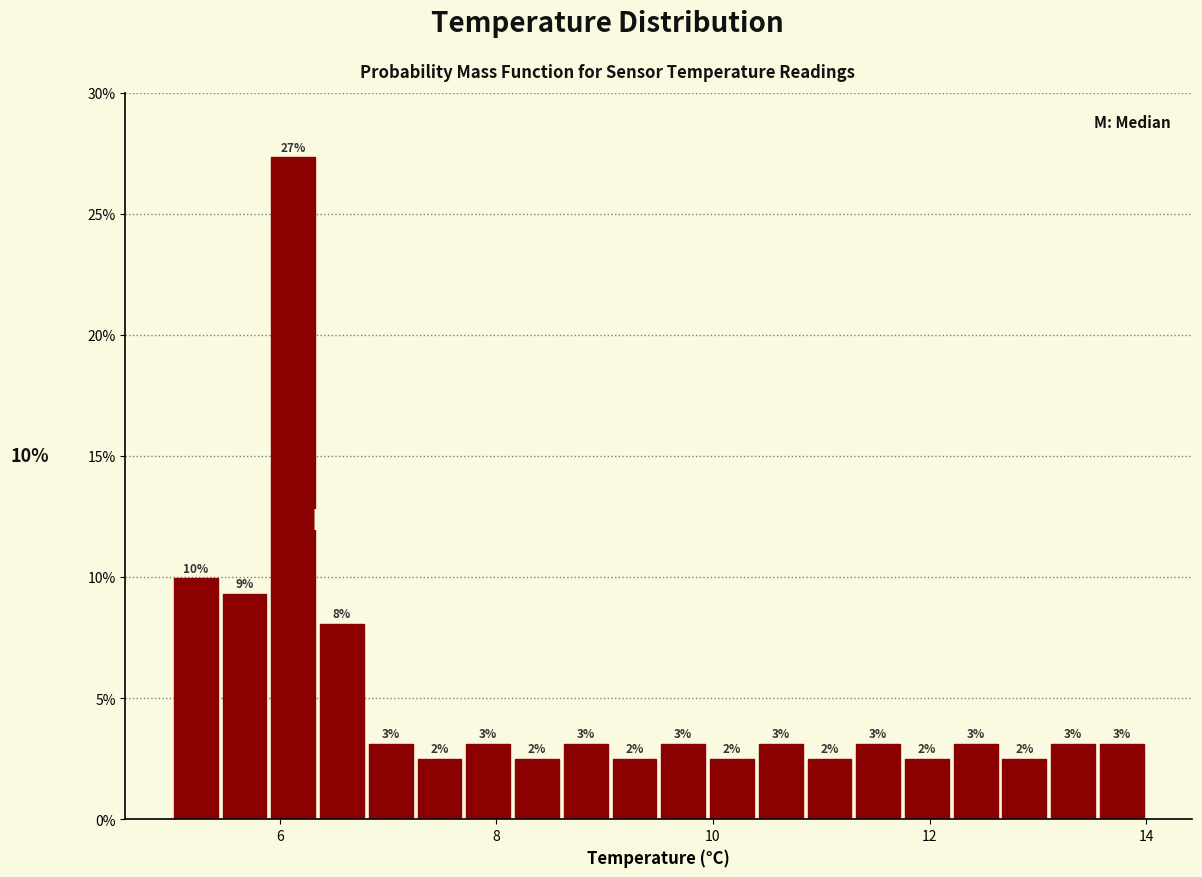

Around what value on the x-axis is the tallest bar? Give the approximate position of its centre, as read against the axis.

6.2